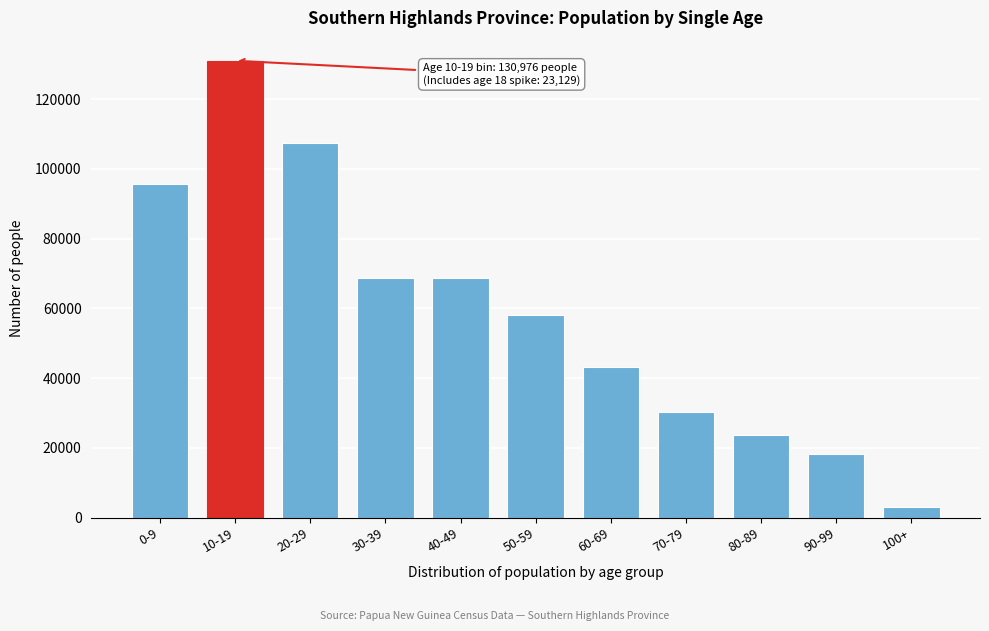

Approximately how many times larger is the value at 50-59 compared to 100+?

19.0